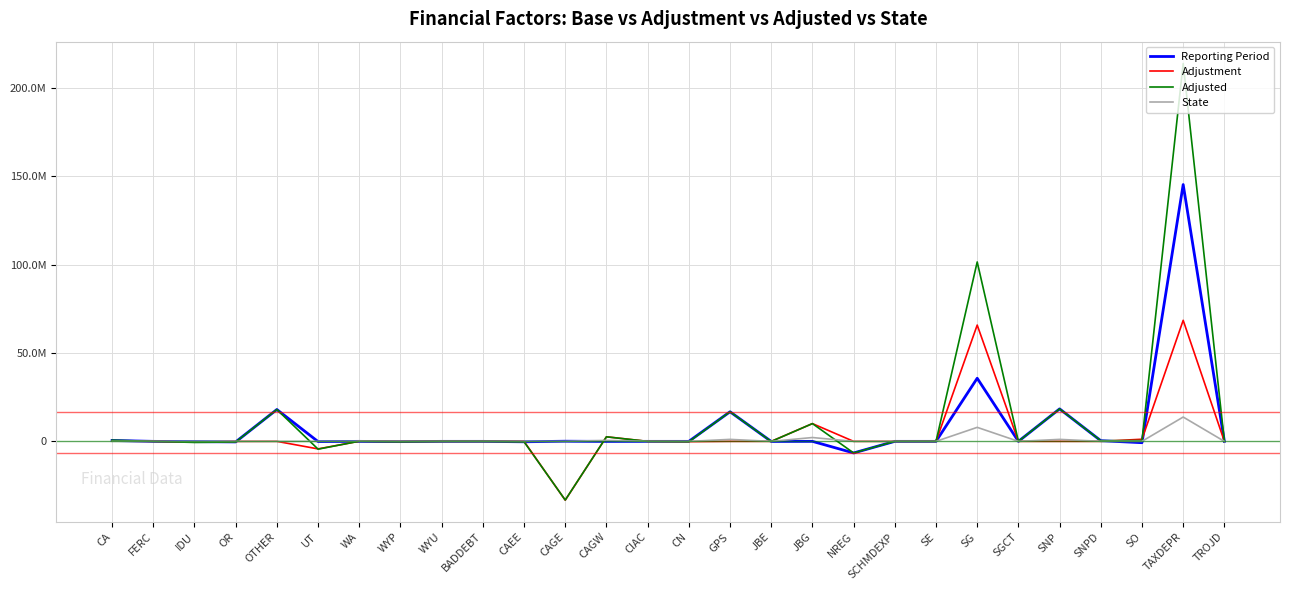

Reading left to right, transcribe all the data shown in this chart.

Reporting Period: CA=498426	FERC=0	IDU=-153659	OR=-312672	OTHER=18009832	UT=-134648	WA=0	WYP=-154904	WYU=0	BADDEBT=0	CAEE=-239091	CAGE=83511	CAGW=-30689	CIAC=0	CN=0	GPS=16739227	JBE=-48962	JBG=0	NREG=-6557348	SCHMDEXP=0	SE=0	SG=35694242	SGCT=0	SNP=18367499	SNPD=375209	SO=-753269	TAXDEPR=145237384	TROJD=0
Adjustment: CA=173351	FERC=0	IDU=-451232	OR=-26851	OTHER=0	UT=-4270008	WA=79214	WYP=-70450	WYU=0	BADDEBT=0	CAEE=-5125	CAGE=-33267159	CAGW=2589685	CIAC=0	CN=-179212	GPS=0	JBE=0	JBG=10046019	NREG=0	SCHMDEXP=0	SE=0	SG=65768866	SGCT=0	SNP=0	SNPD=0	SO=1212233	TAXDEPR=68460800	TROJD=0
Adjusted: CA=671777	FERC=0	IDU=-604891	OR=-339523	OTHER=18009832	UT=-4404656	WA=79214	WYP=-225354	WYU=0	BADDEBT=0	CAEE=-244216	CAGE=-33183648	CAGW=2558996	CIAC=0	CN=-179212	GPS=16739227	JBE=-48962	JBG=10046019	NREG=-6557348	SCHMDEXP=0	SE=0	SG=101463108	SGCT=0	SNP=18367499	SNPD=375209	SO=458964	TAXDEPR=213698184	TROJD=0
State: CA=0	FERC=0	IDU=0	OR=0	OTHER=0	UT=0	WA=79214	WYP=0	WYU=0	BADDEBT=0	CAEE=0	CAGE=0	CAGW=552159	CIAC=0	CN=-12430	GPS=1121823	JBE=-11060	JBG=2167649	NREG=0	SCHMDEXP=0	SE=0	SG=7925389	SGCT=0	SNP=1118473	SNPD=24167	SO=30759	TAXDEPR=13753029	TROJD=0